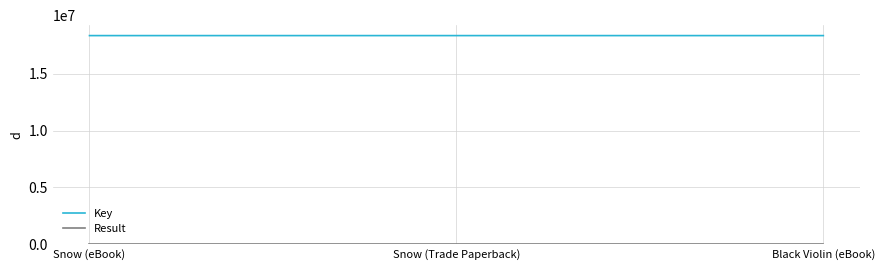

What is the sum of all Key values?

55150770.0